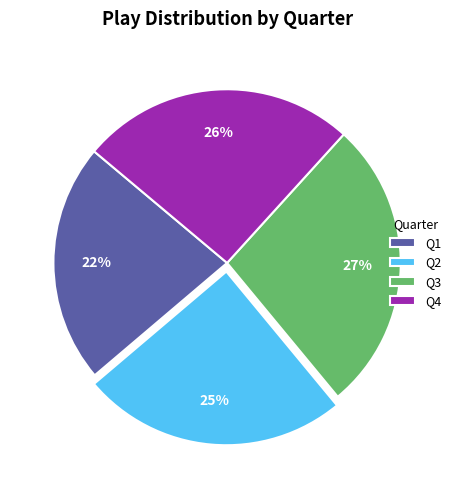

Is Q1 the majority of the pie?

No